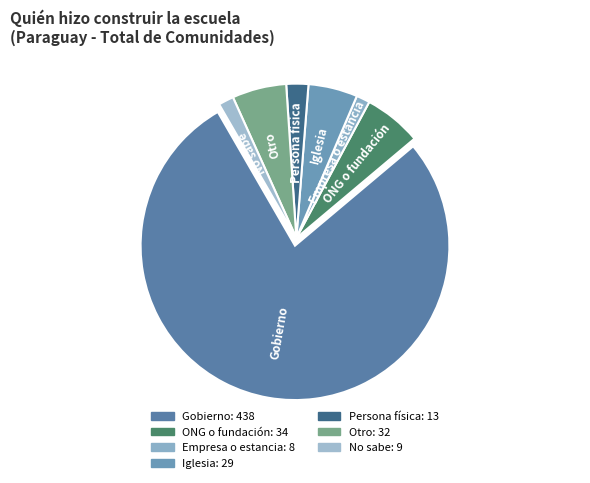

How many slices are in this pie chart?

7